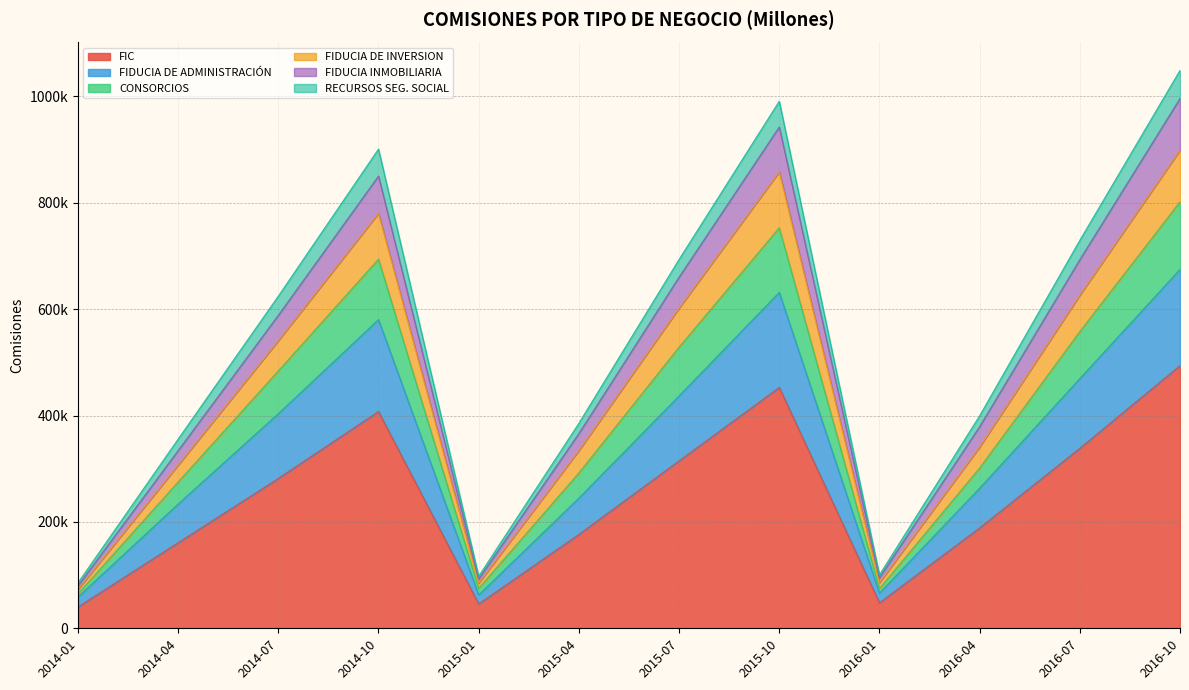

What are all the series names shown in the legend?

FIC, FIDUCIA DE ADMINISTRACIÓN, CONSORCIOS, FIDUCIA DE INVERSION, FIDUCIA INMOBILIARIA, RECURSOS SEG. SOCIAL